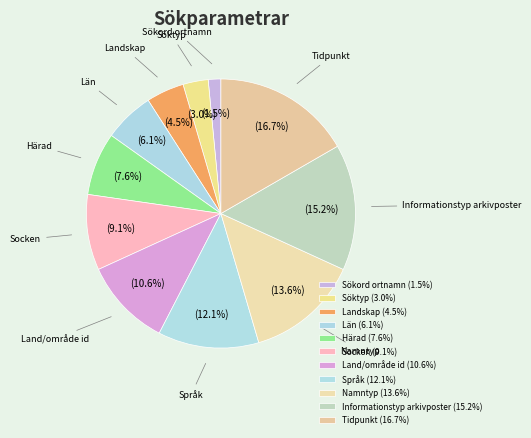

How much of the chart is everything except Härad?

92.4%